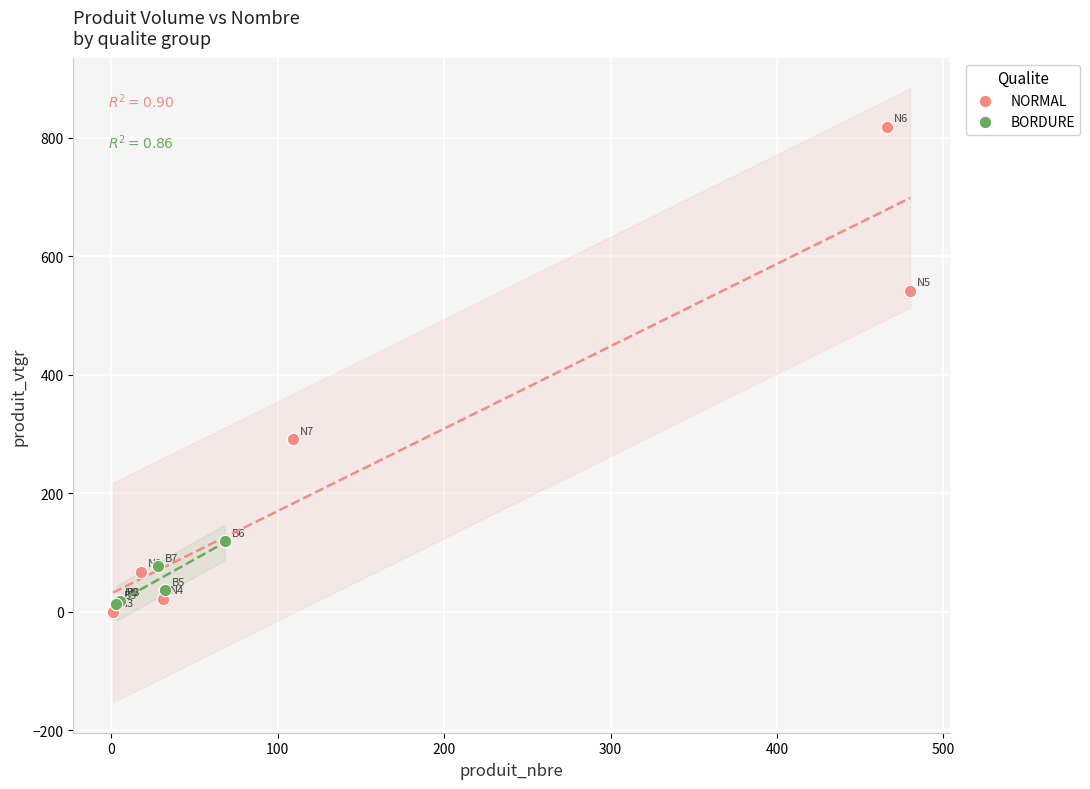

Which series has the largest Y range (max minus min)?

NORMAL